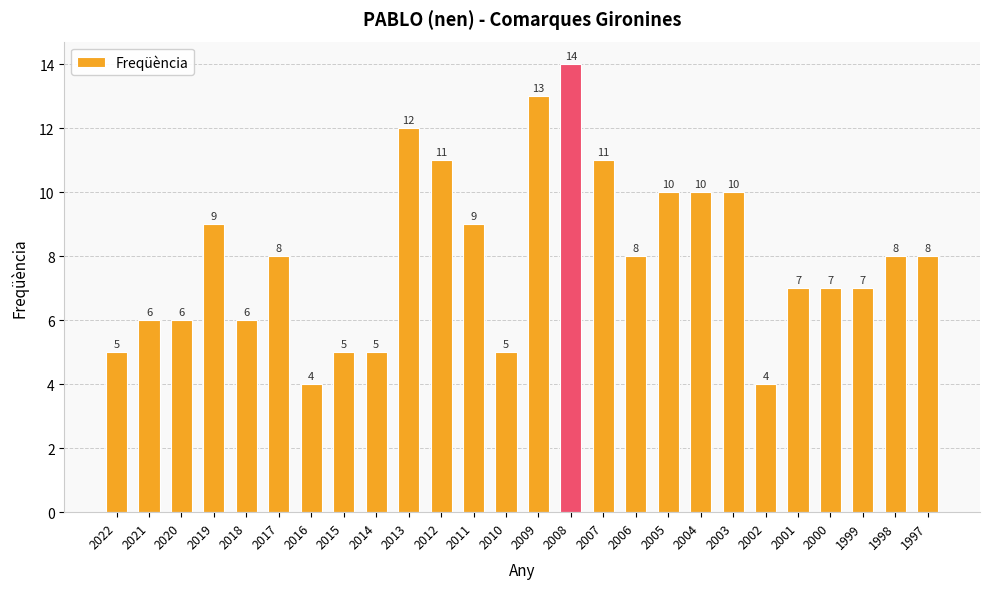

What is the value of the 3rd bar from the left?

6